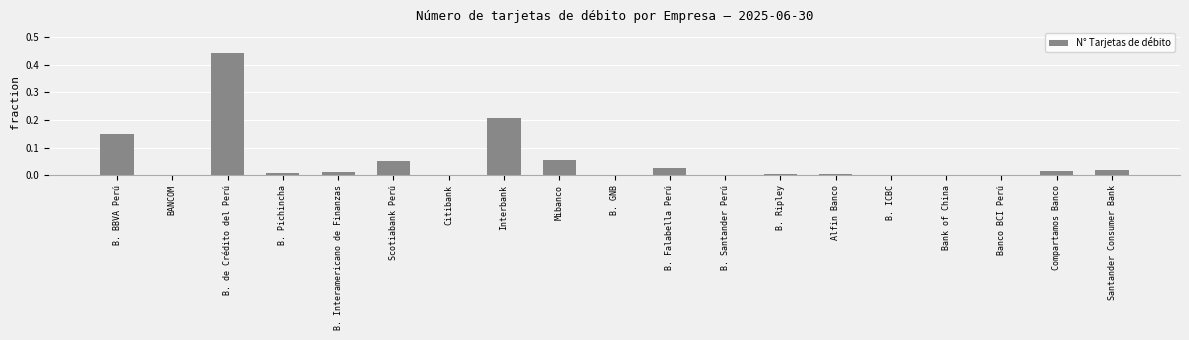

Count the number of data series in this chart.

1